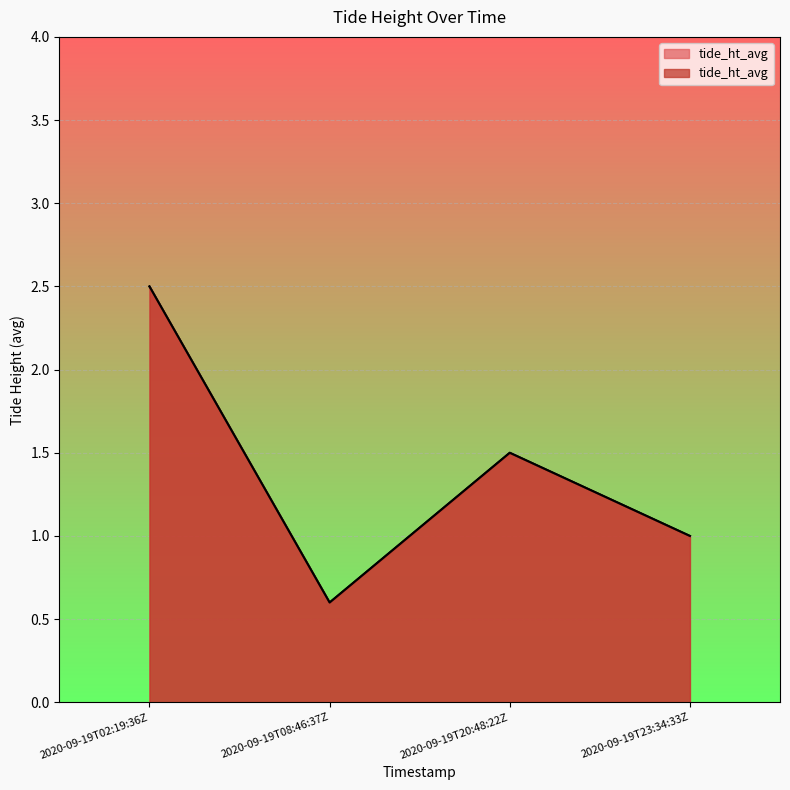

At which label does the data first exceed 1?

2020-09-19T02:19:36Z